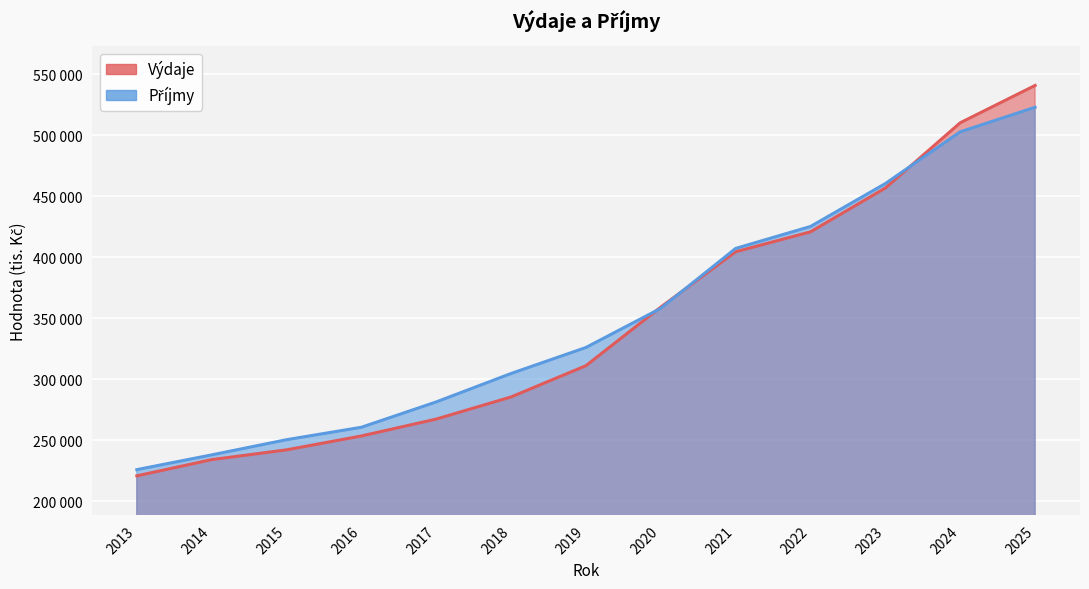

How many data points in Příjmy are above 325888?

7